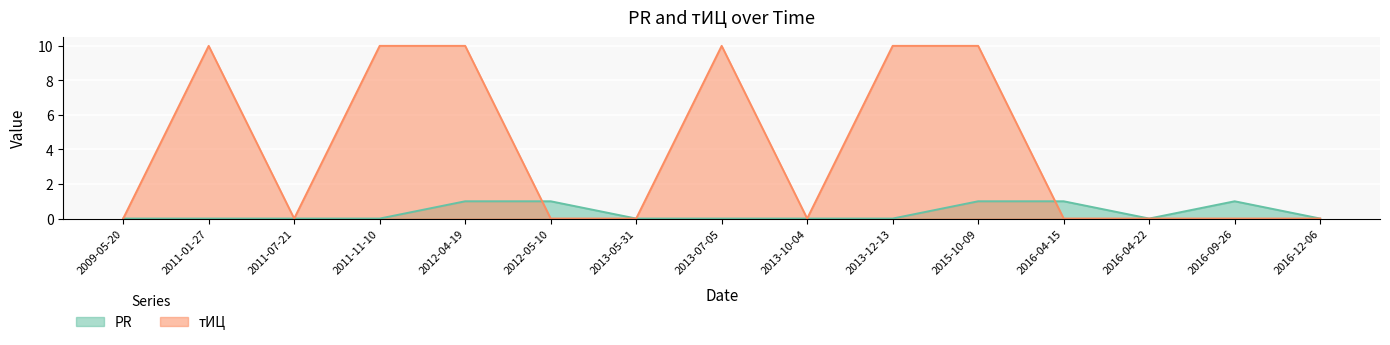

What are all the series names shown in the legend?

PR, тИЦ